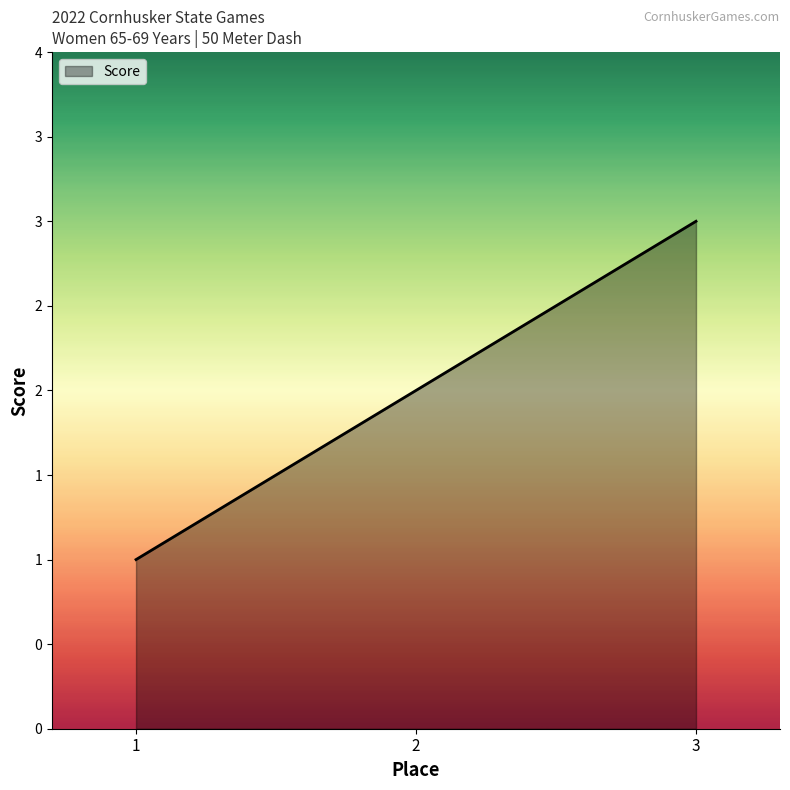

Rank the categories by value from highest to lowest.

3, 2, 1